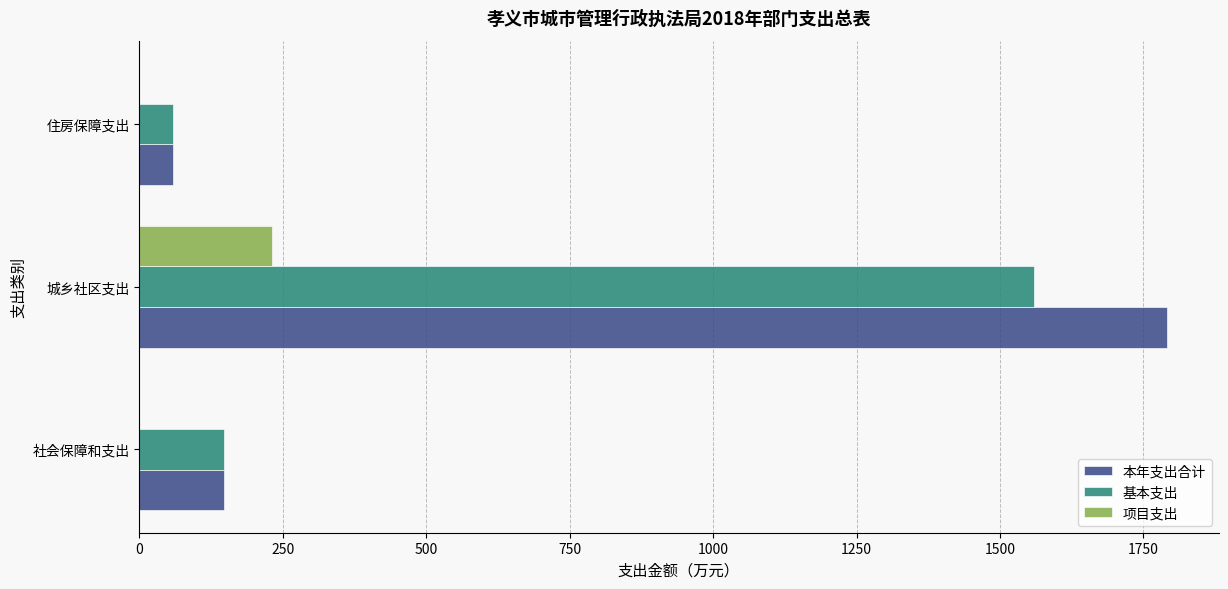

Where is 基本支出 nearest to the value 809?

社会保障和支出